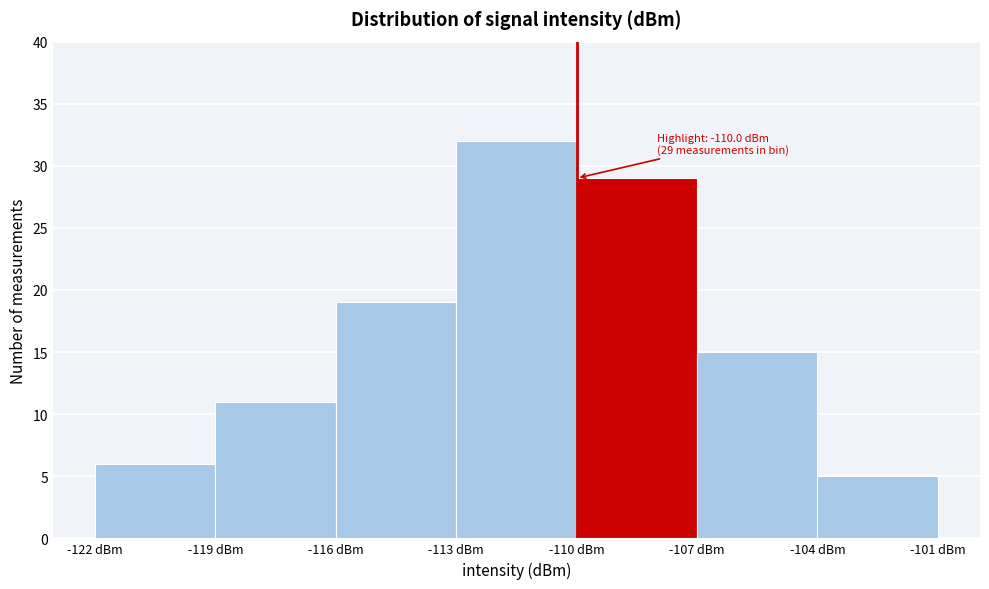

Over which range of the x-axis is the bar tallest?

-113 to -110